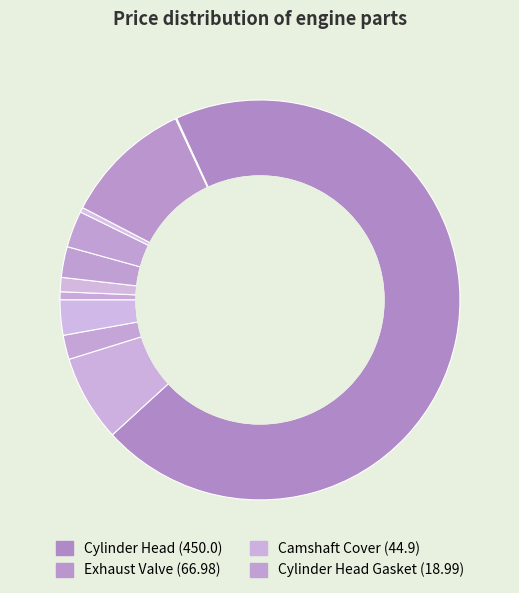

Which slice is the largest?

Cylinder Head